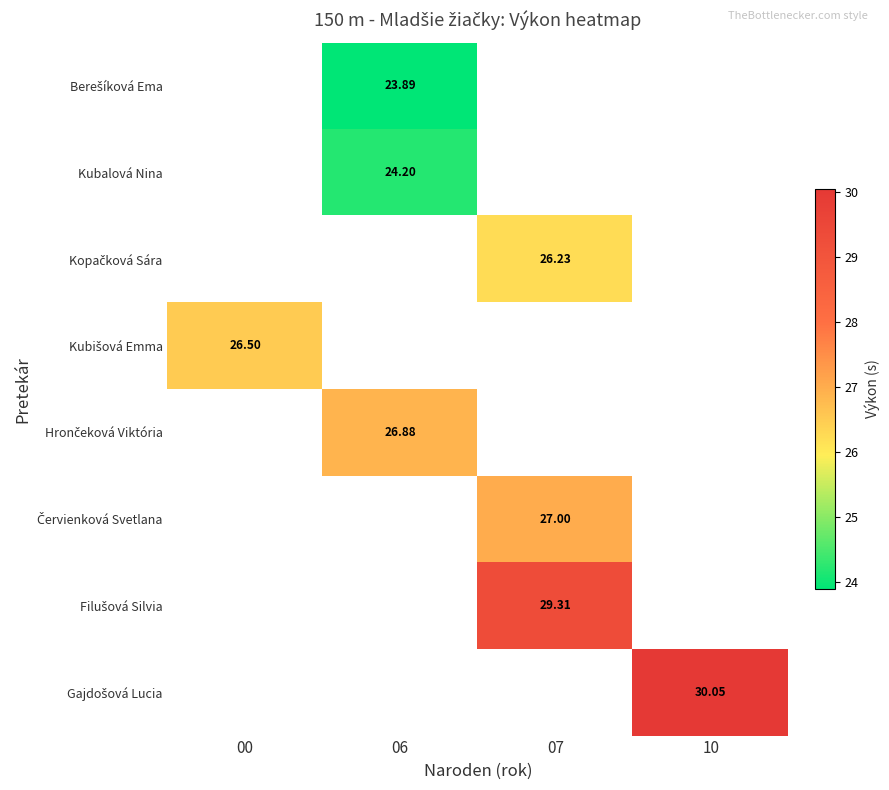

The Hrončeková Viktória series shows 47.6 at 06. True or false?

False